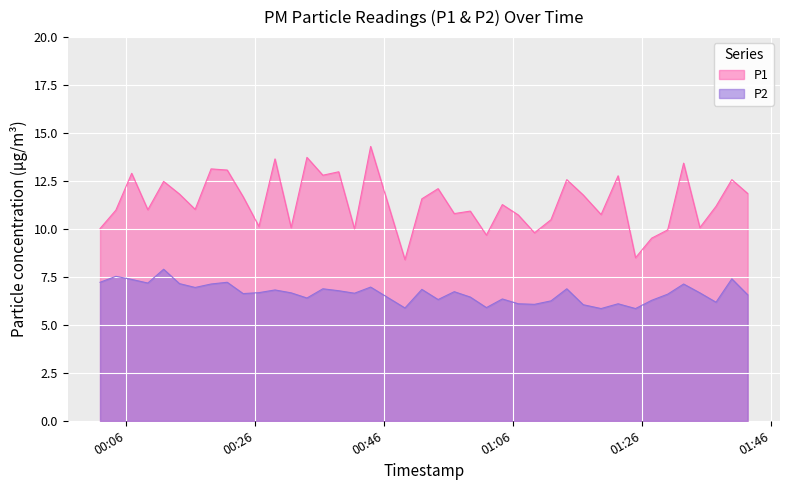

The value of P2 at 2023-07-09T01:24:59 is 8.4. True or false?

False